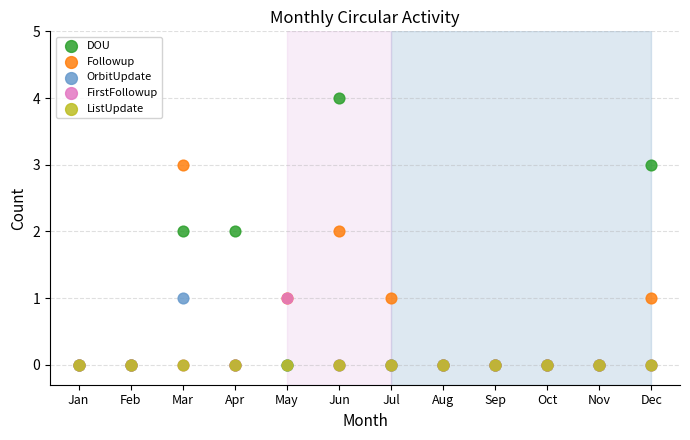

Which series reaches the maximum Y coordinate?

DOU